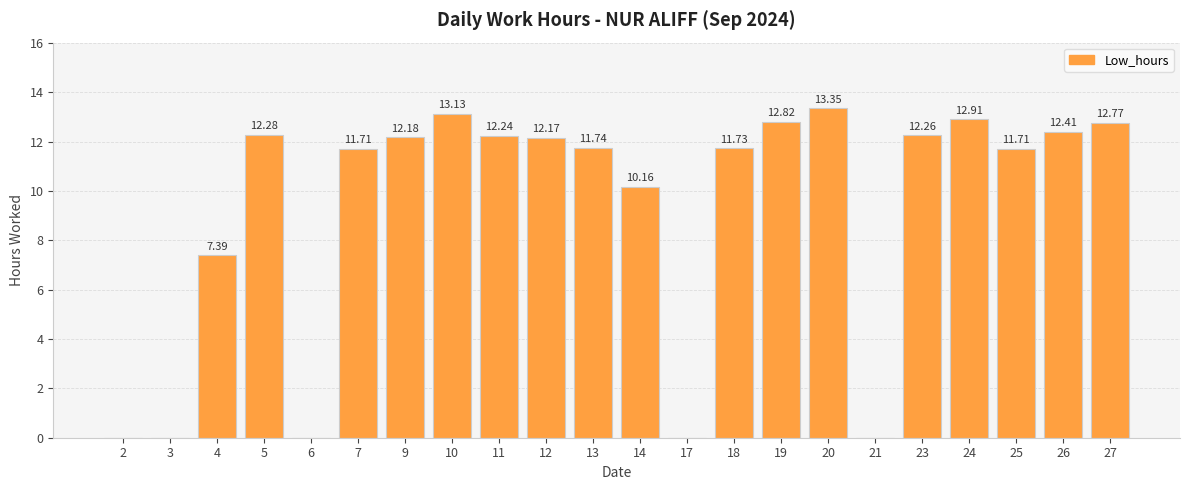

What is the change in value from 21 to 24?

+12.9